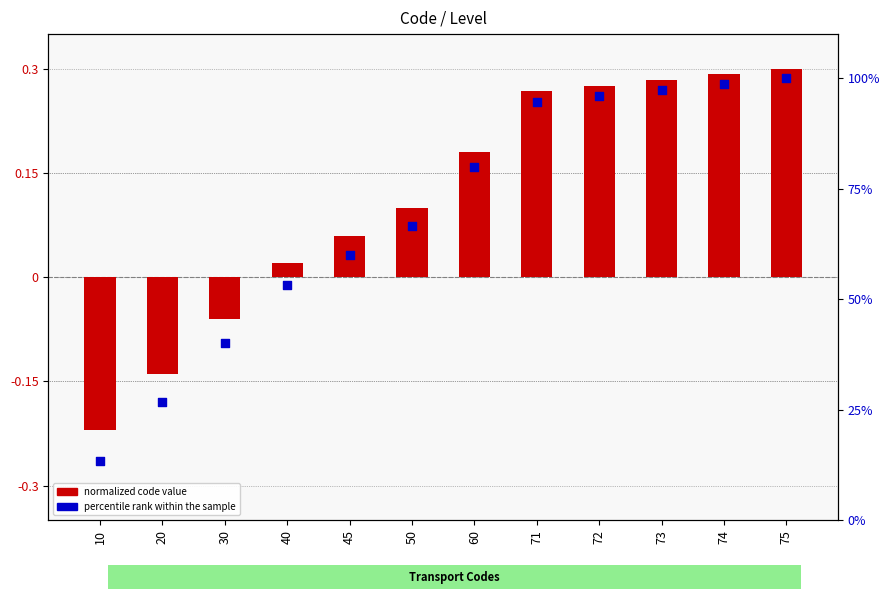

Is the value of Level (normalized code) at 40 greater than the value of percentile rank within the sample at 45?

No